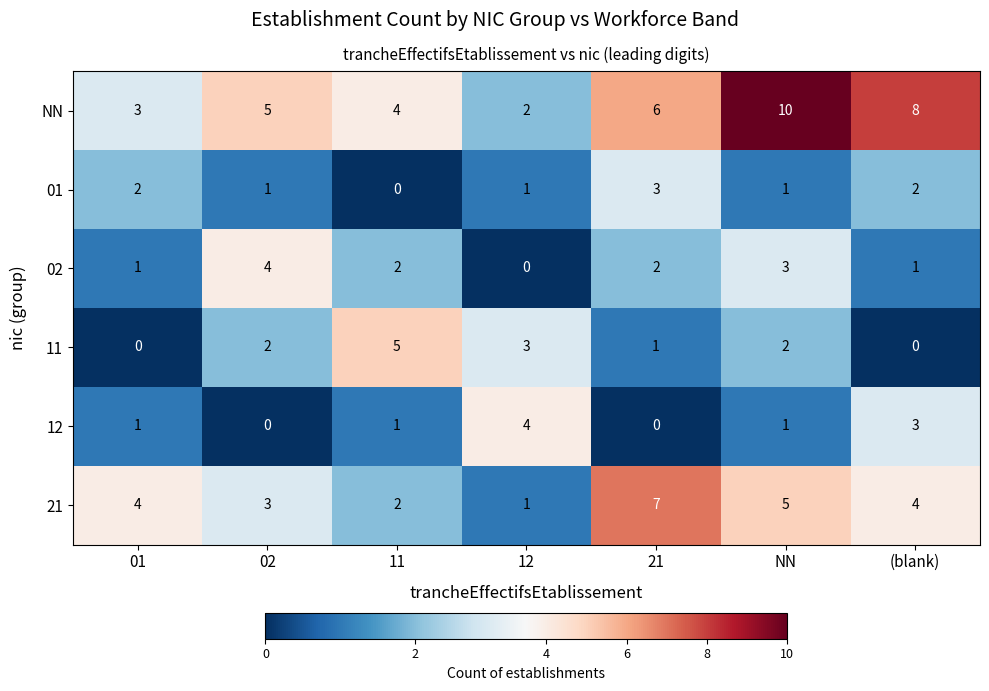

Rank the series at (blank) from highest to lowest value.

NN, 21, 12, 01, 02, 11